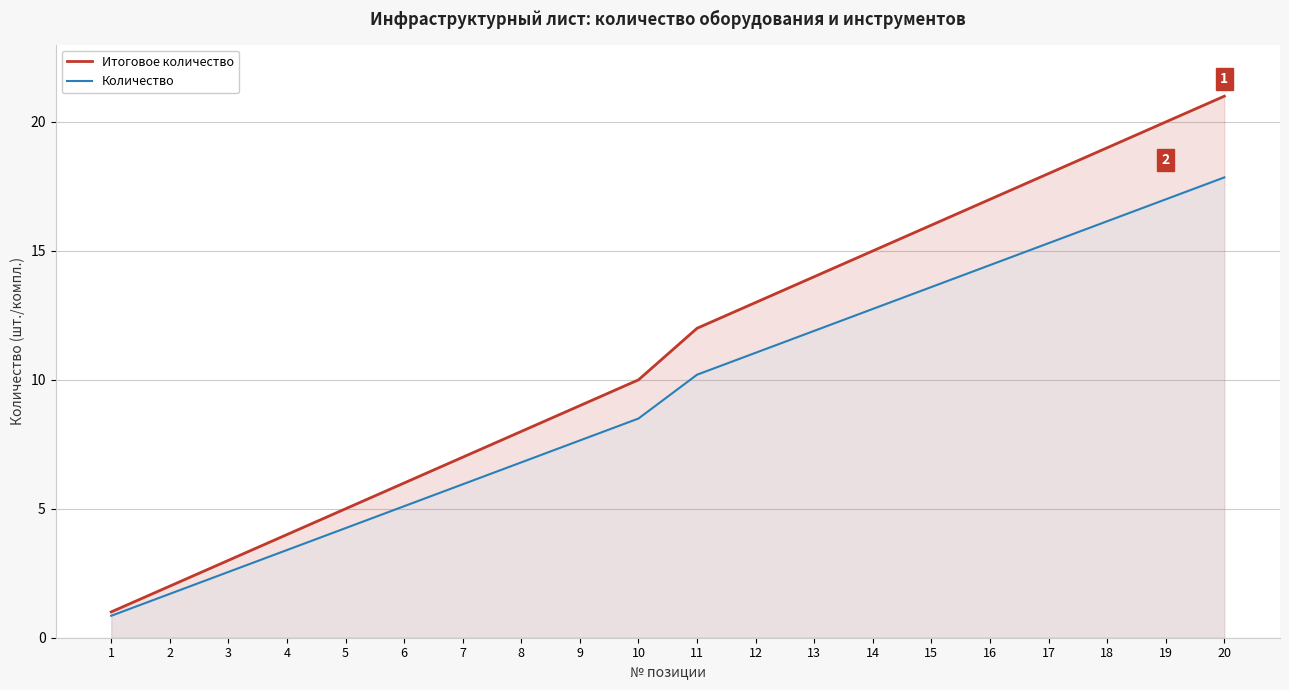

Rank the series by their maximum value, from highest to lowest.

Итоговое количество, Количество